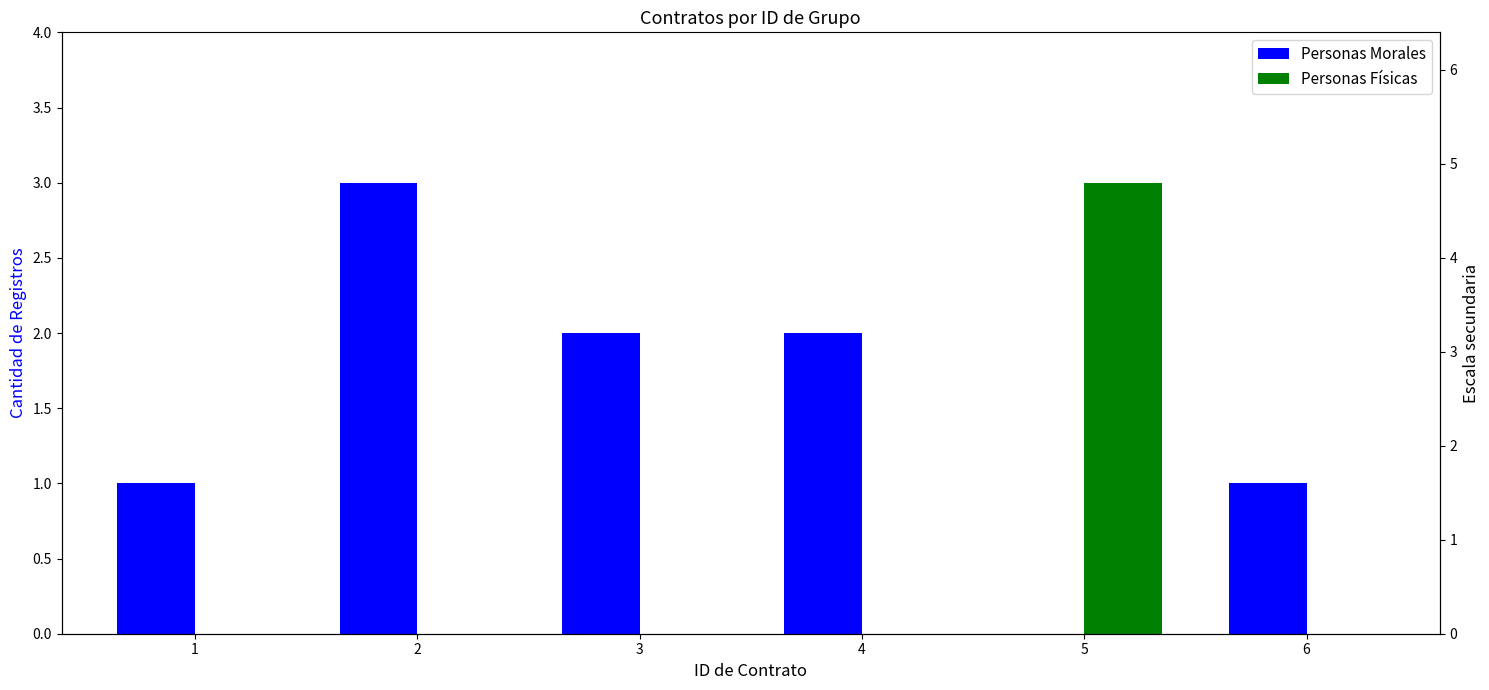

What is the difference between the second highest and second lowest values in the Personas Morales series?

1